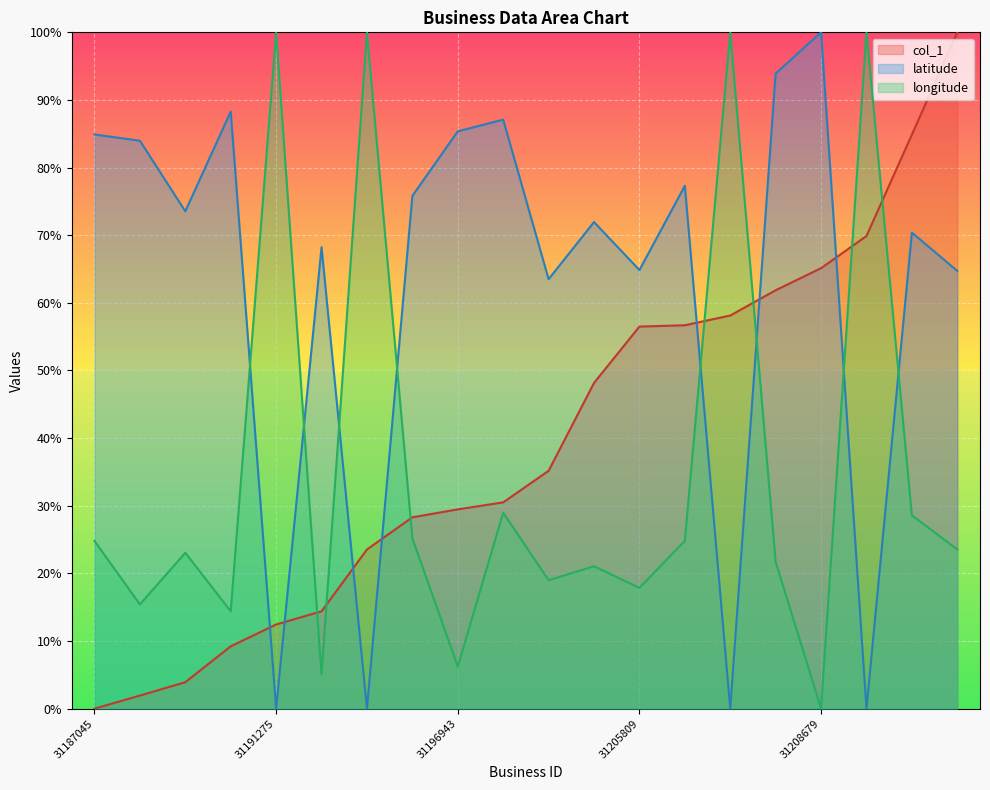

At which category does latitude reach its first local peak?

31190250